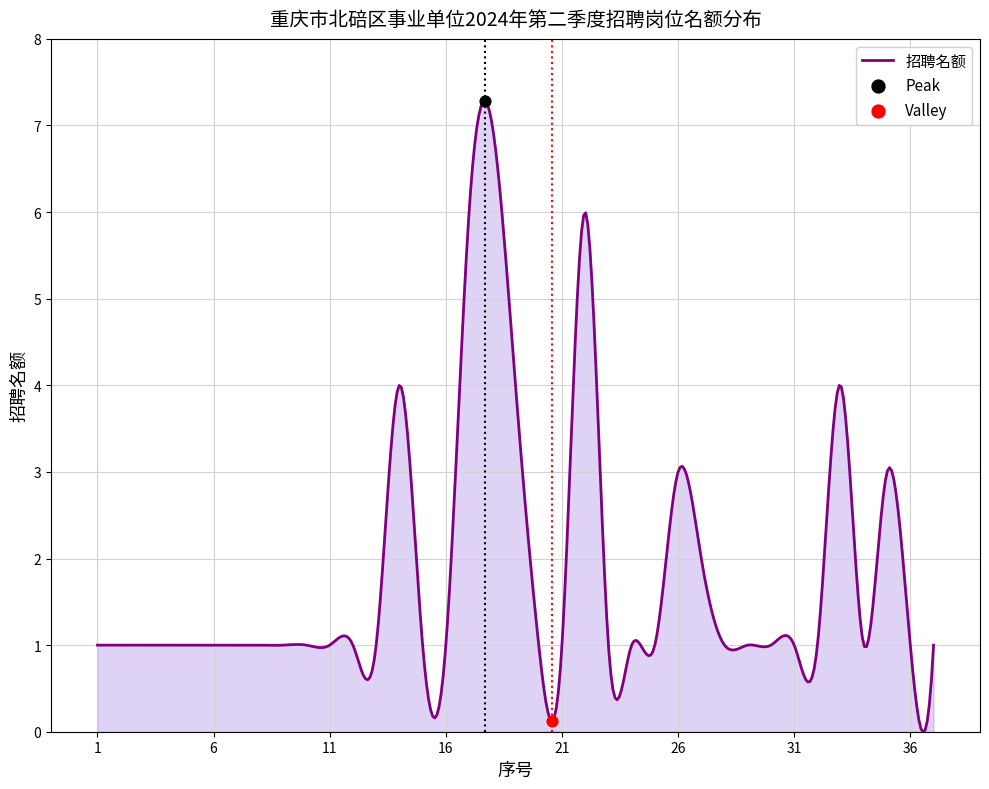

What is the maximum value shown in the chart?

7.3